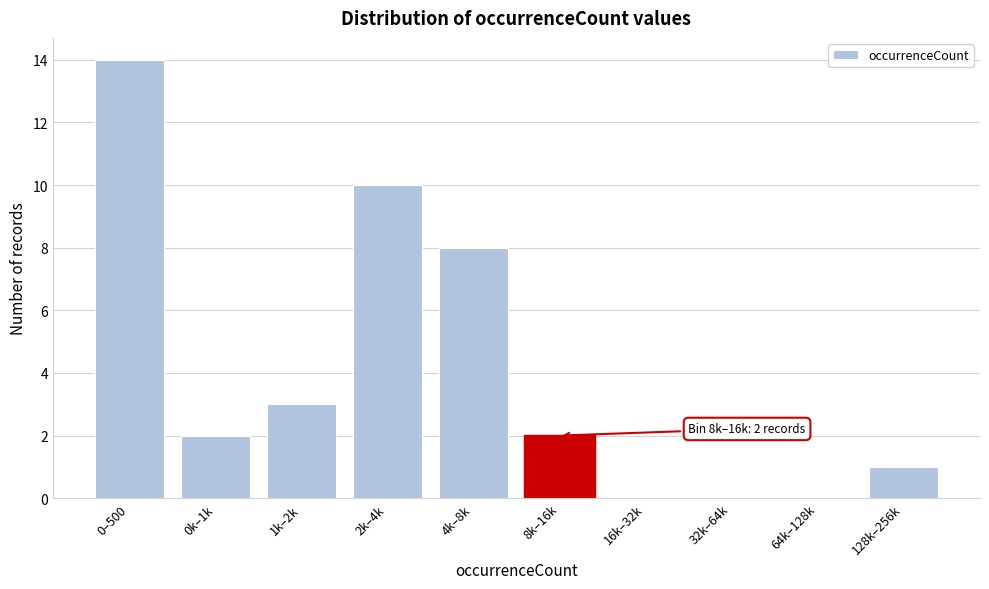

Reading left to right, list all the values displayed in this chart.

0–500=14	0k–1k=2	1k–2k=3	2k–4k=10	4k–8k=8	8k–16k=2	16k–32k=0	32k–64k=0	64k–128k=0	128k–256k=1